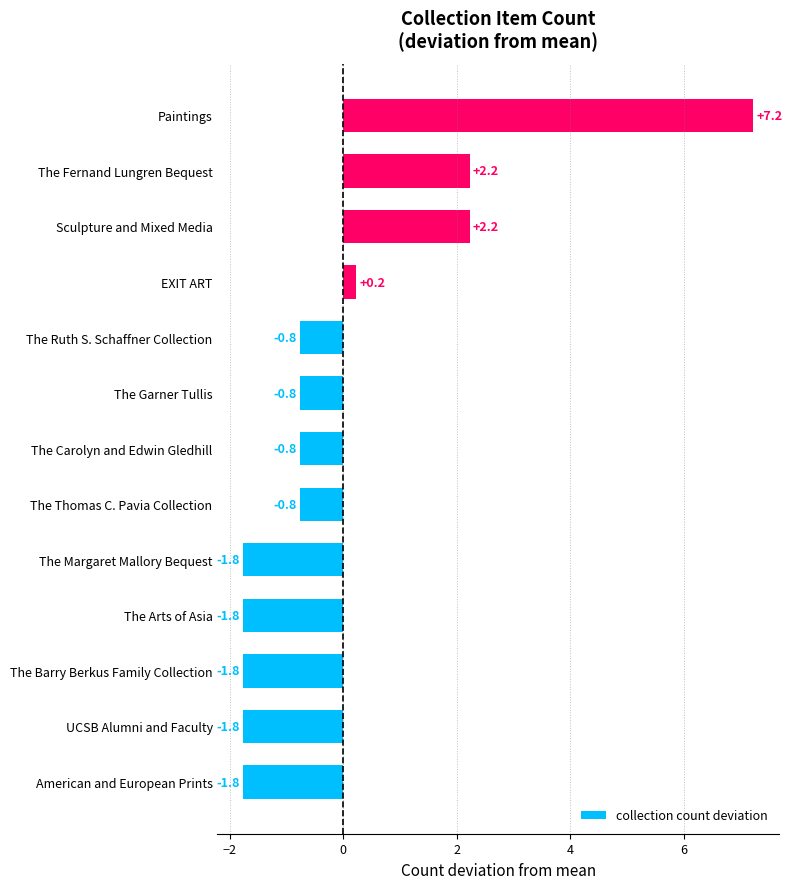

Reading top to bottom, list all the values displayed in this chart.

Paintings=7.2	The Fernand Lungren Bequest=2.2	Sculpture and Mixed Media=2.2	EXIT ART=0.2	The Ruth S. Schaffner Collection=-0.8	The Garner Tullis=-0.8	The Carolyn and Edwin Gledhill=-0.8	The Thomas C. Pavia Collection=-0.8	The Margaret Mallory Bequest=-1.8	The Arts of Asia=-1.8	The Barry Berkus Family Collection=-1.8	UCSB Alumni and Faculty=-1.8	American and European Prints=-1.8